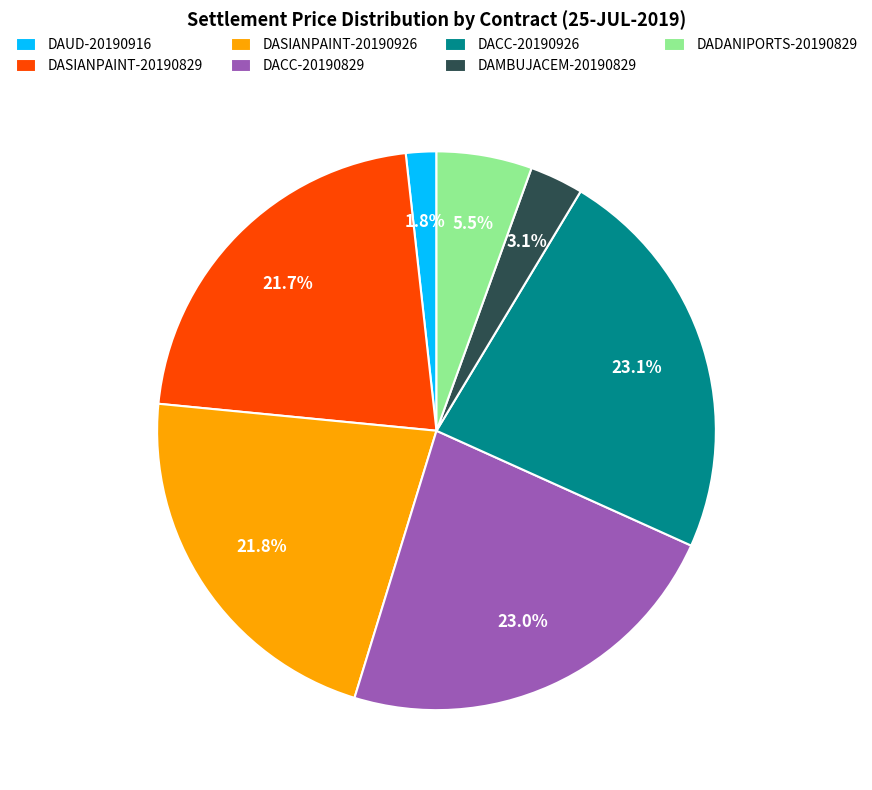

Is the sum of DASIANPAINT-20190829 and DADANIPORTS-20190829 greater than half?

No